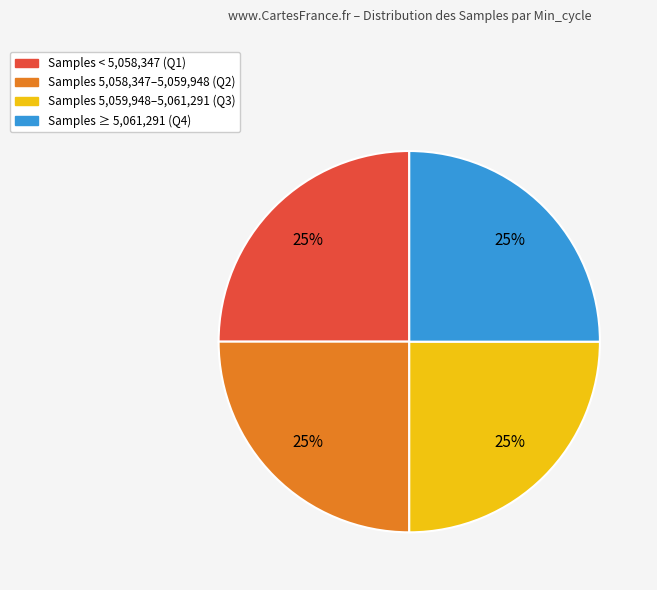

Is there a majority slice in this chart?

No